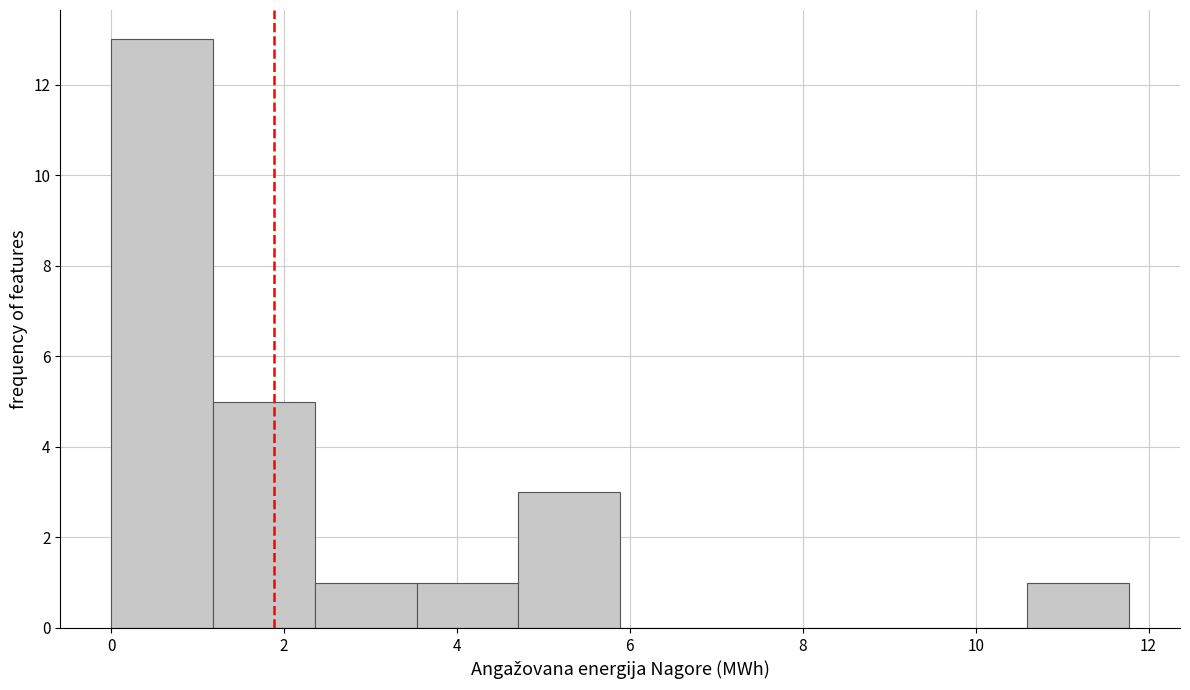

Over which range of the x-axis is the bar tallest?

0.0 to 1.2